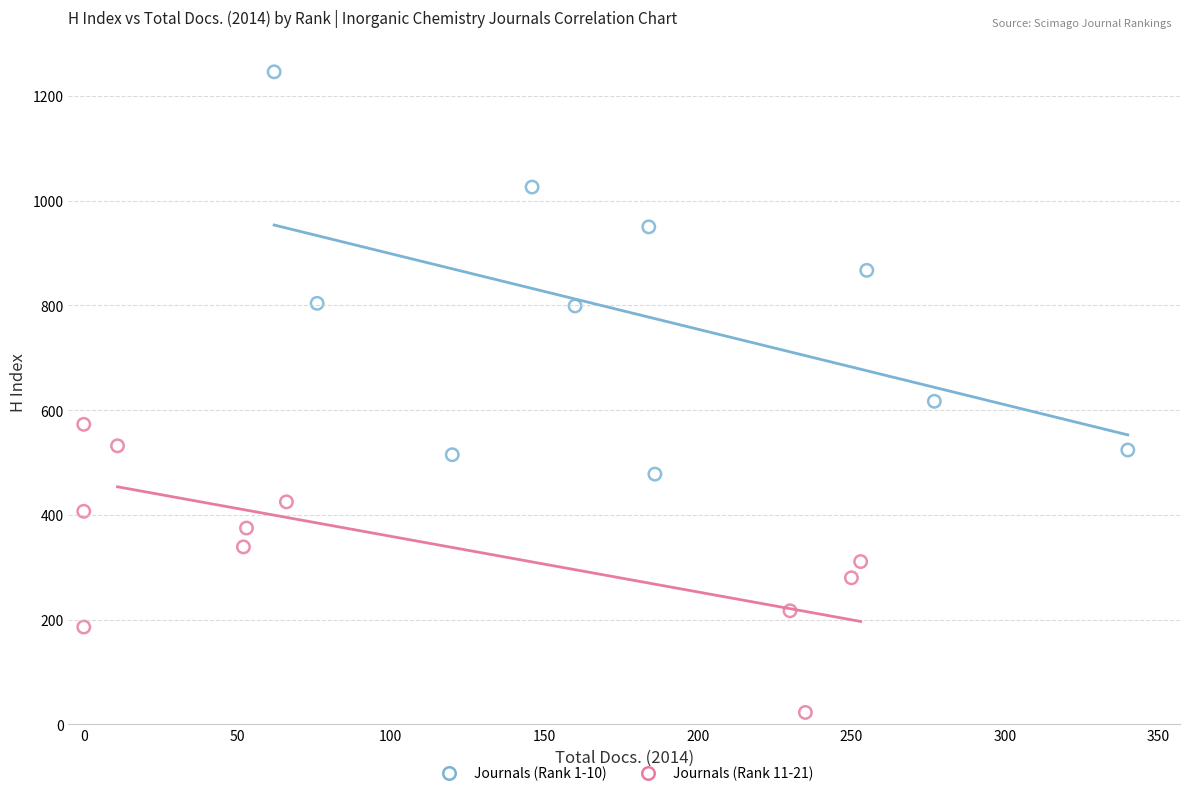

Which series reaches the maximum Y coordinate?

Journals (Rank 1-10)